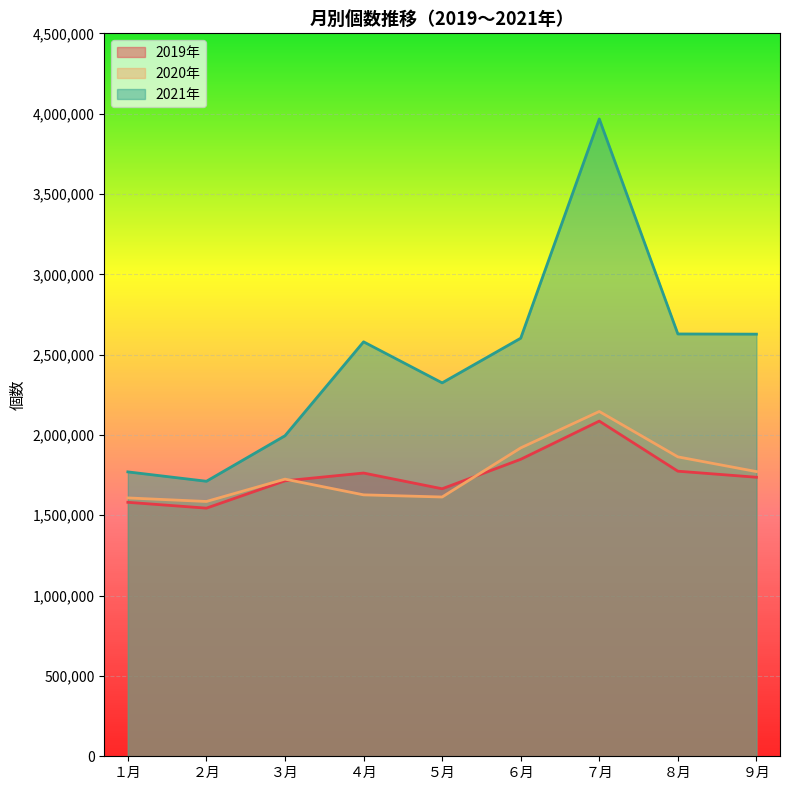

In 2019年, how many points are lower than both neighbors (excluding endpoints)?

2